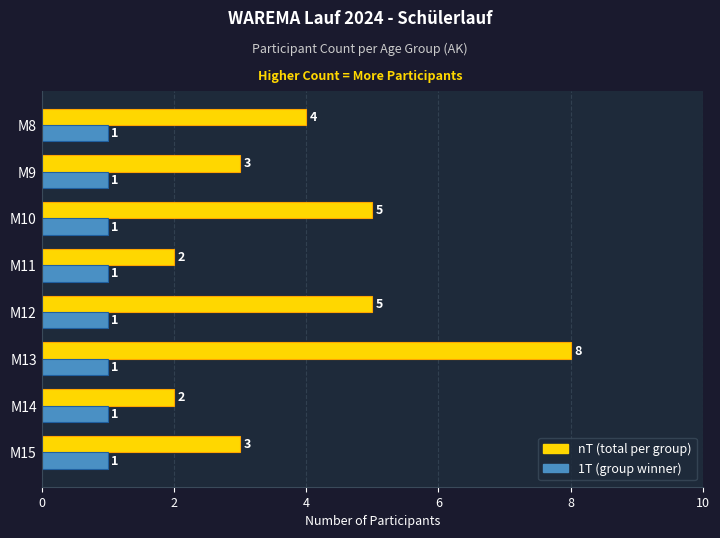

Which category has the highest value across all series?

M13